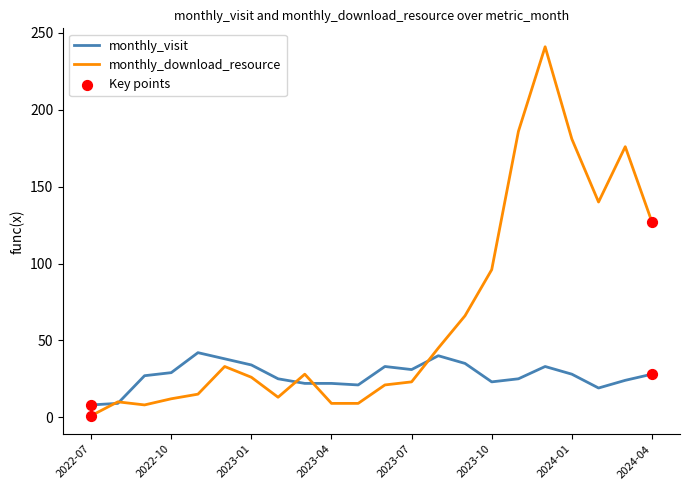

Which series has the largest total across all categories?

monthly_download_resource